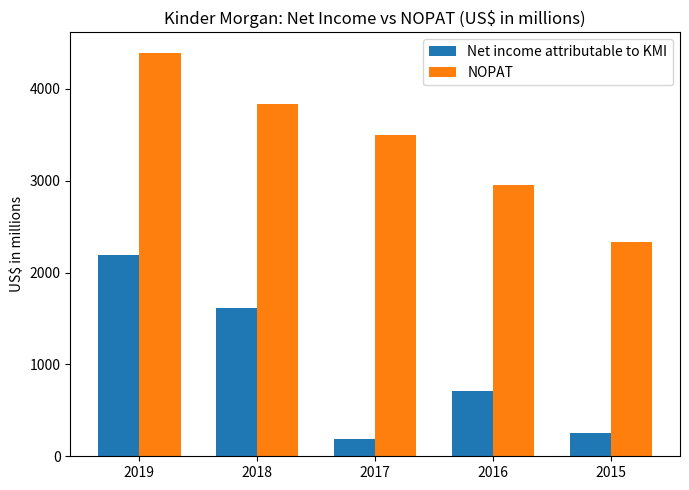

Is it true that Net income attributable to KMI equals 183 at 2017?

True